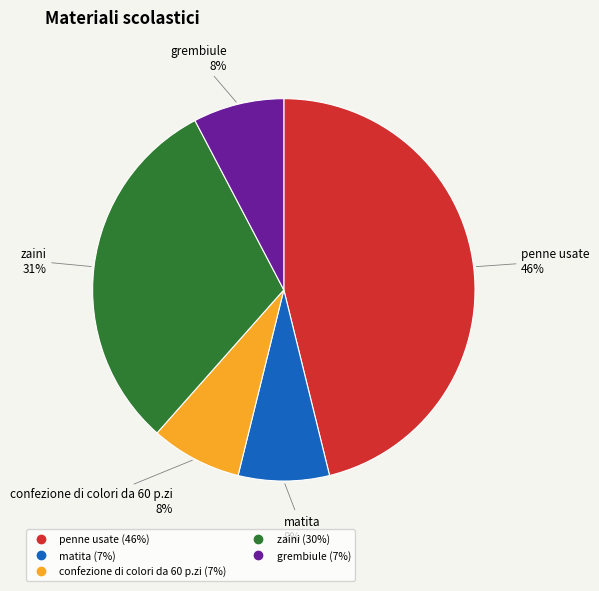

How many slices are in this pie chart?

5